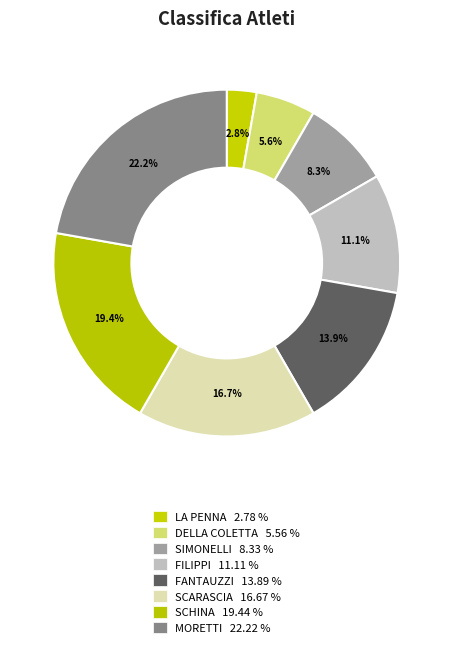

Count the number of slices in the pie.

8